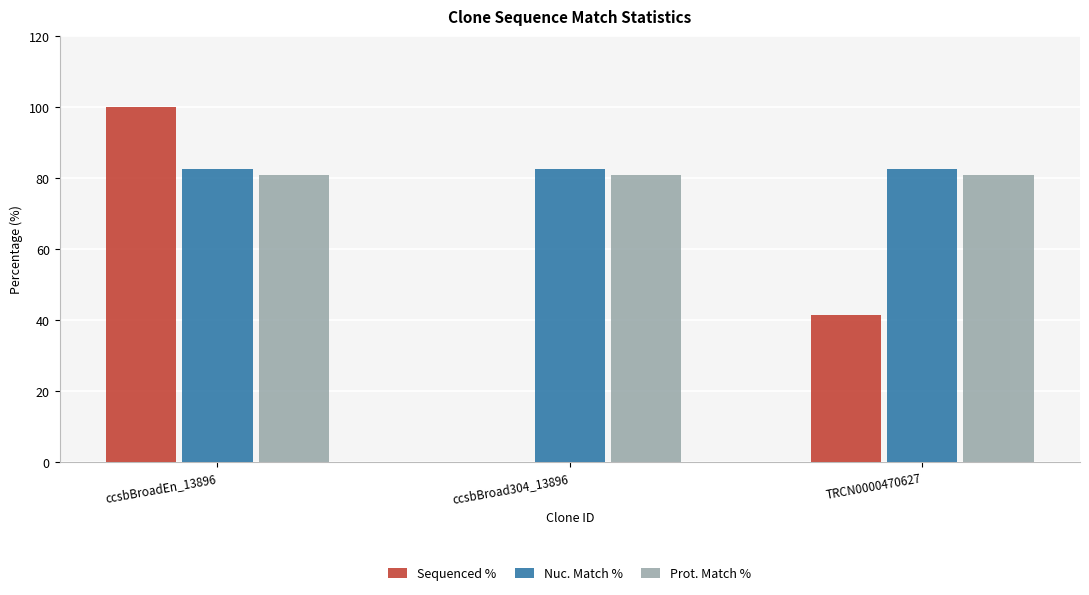

What is the total value across all series at ccsbBroad304_13896?

163.3